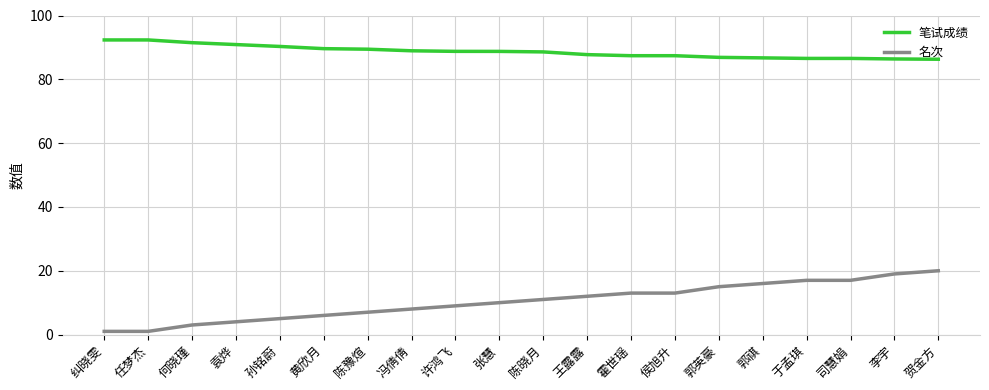

List the series in order of their peak value, highest first.

笔试成绩, 名次